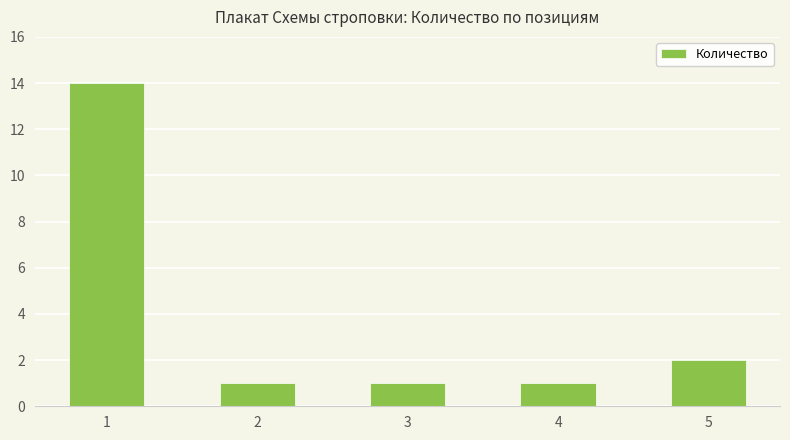

At which category does the chart reach its peak across all series?

1